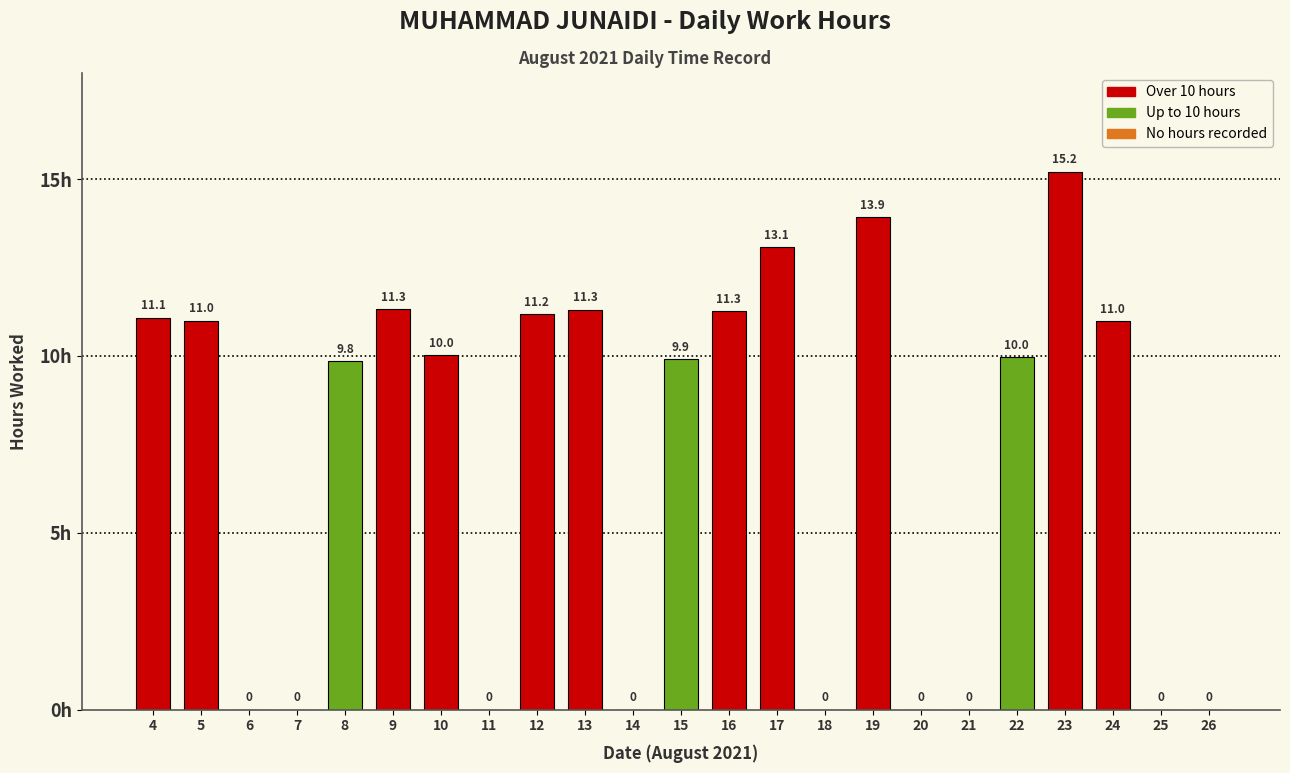

Where is the data nearest to the value 7?

8